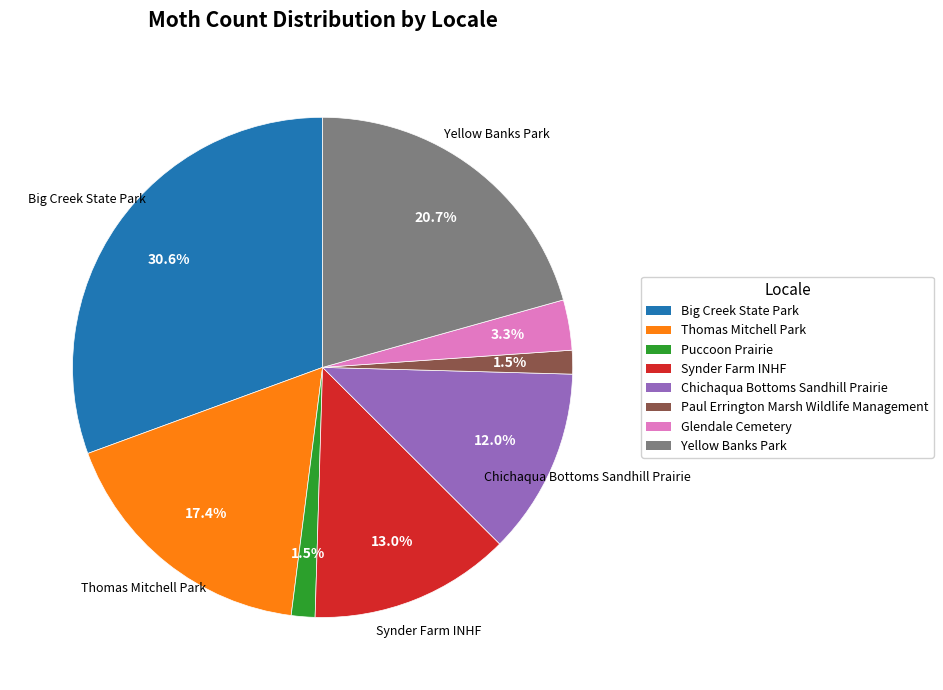

What is the largest slice in the pie chart?

Big Creek State Park